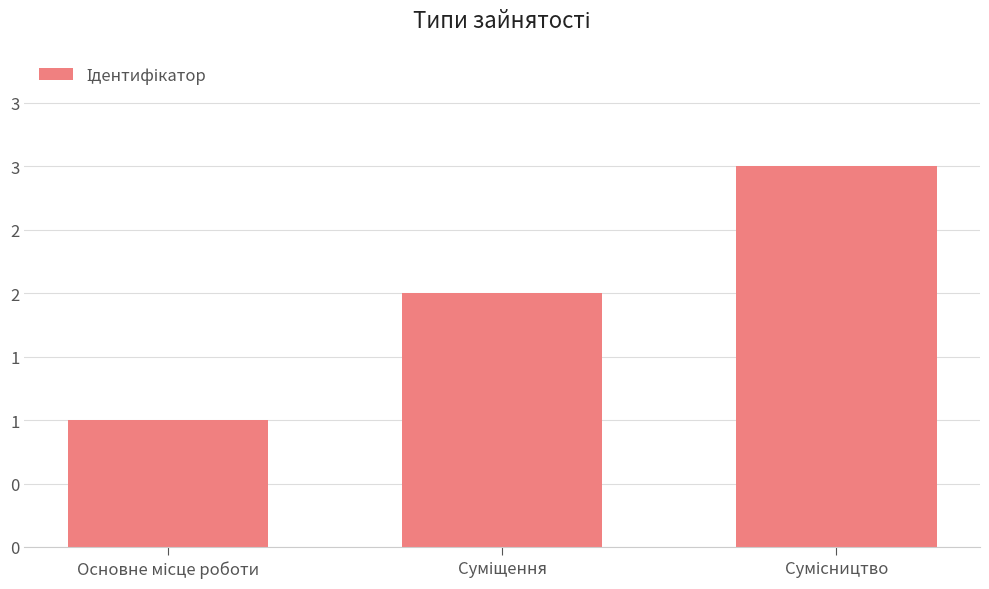

What is the average value?

2